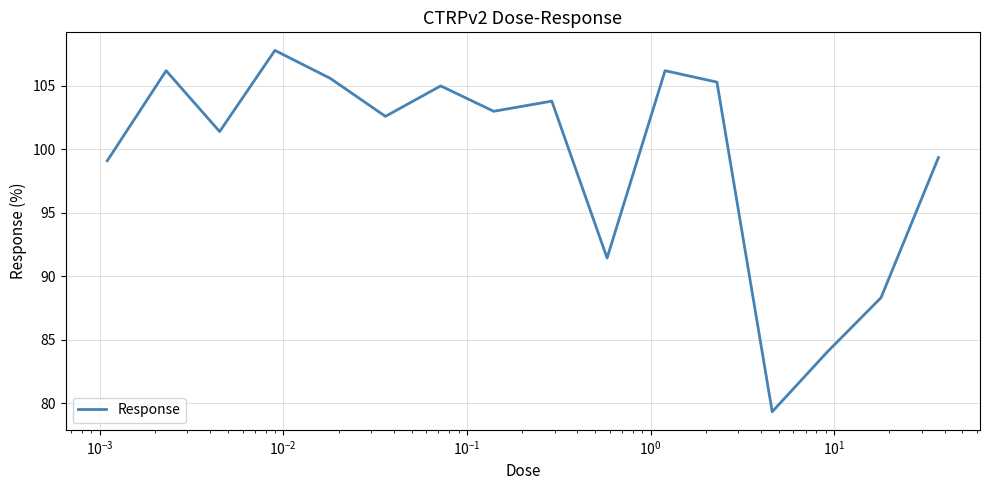

Is this an area chart (filled region under the line)?

No